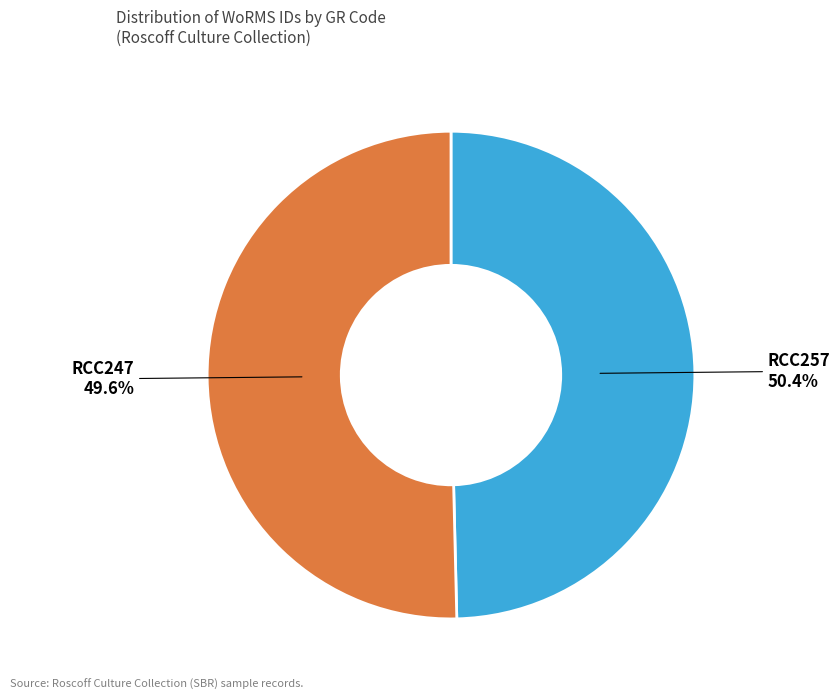

Which category has the smallest portion of the pie?

RCC247